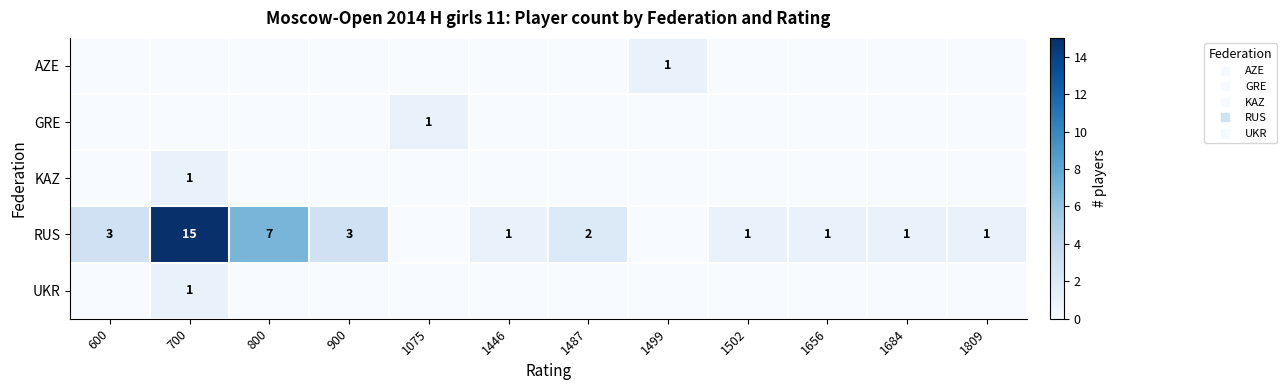

How many values in KAZ are above zero?

1